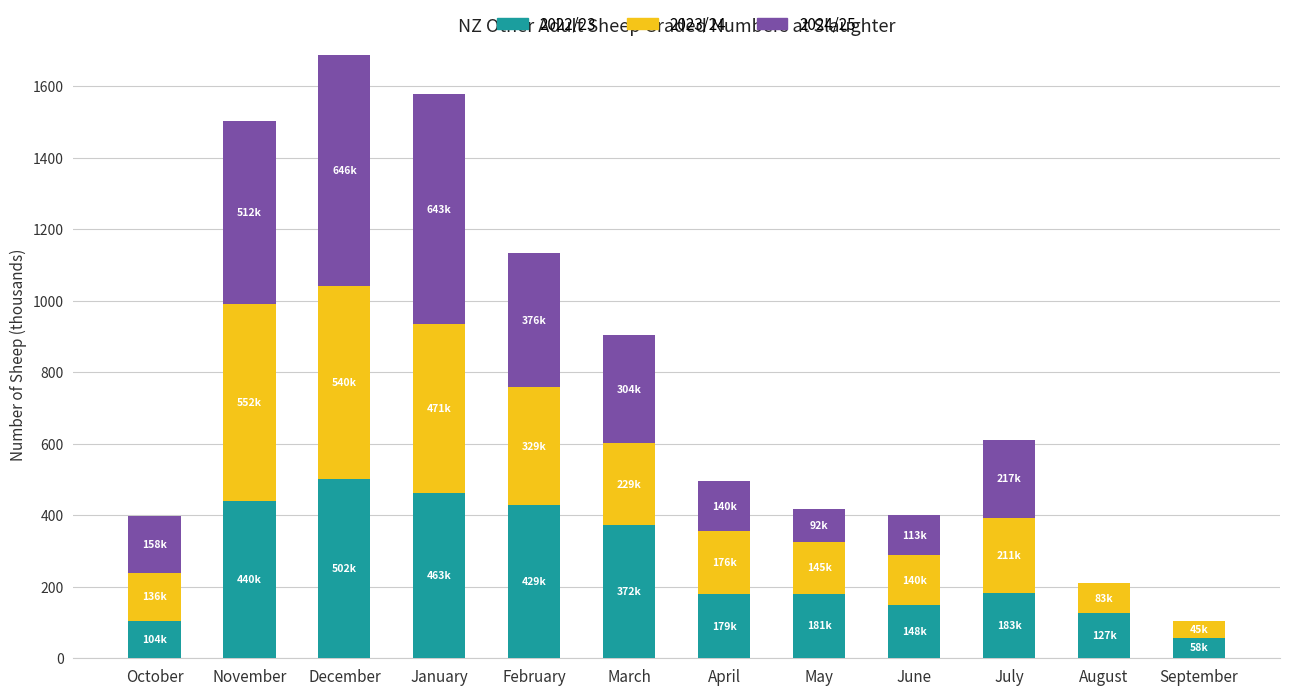

What are all the series names shown in the legend?

2022/23, 2023/24, 2024/25